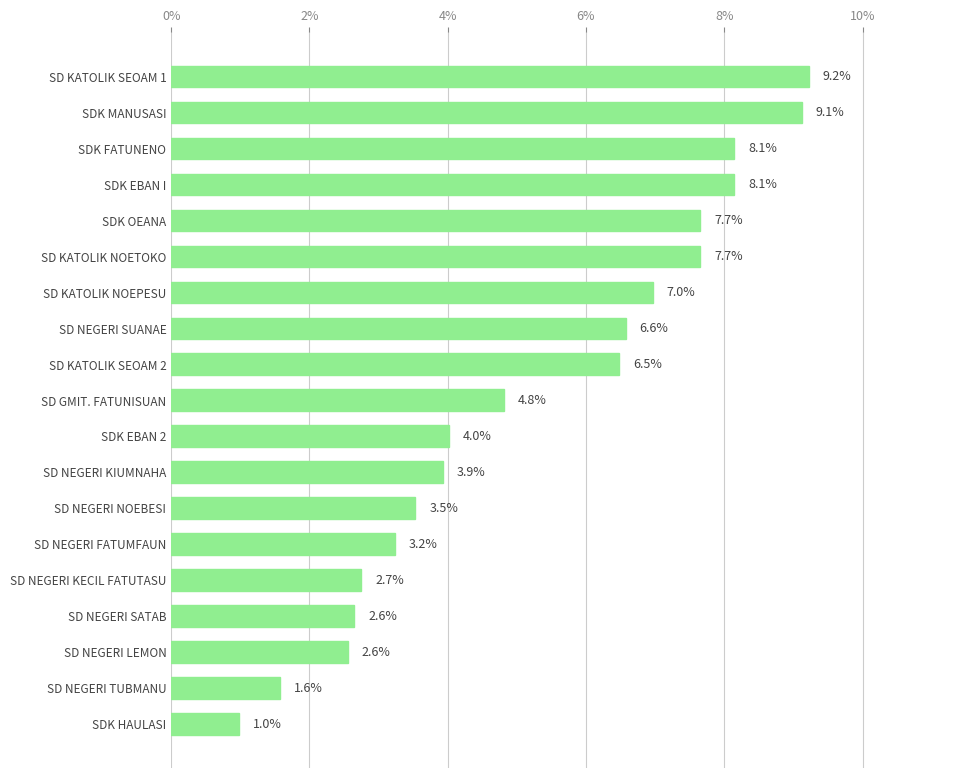

Which has a higher value, SD KATOLIK NOEPESU or SD GMIT. FATUNISUAN?

SD KATOLIK NOEPESU